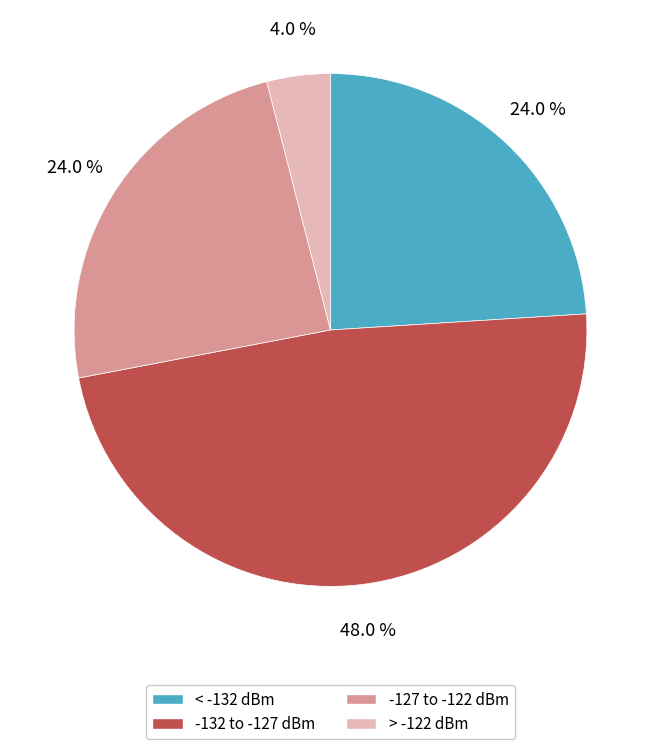

To the nearest percent, what is the difference between the largest and smallest slice percentages?

44%